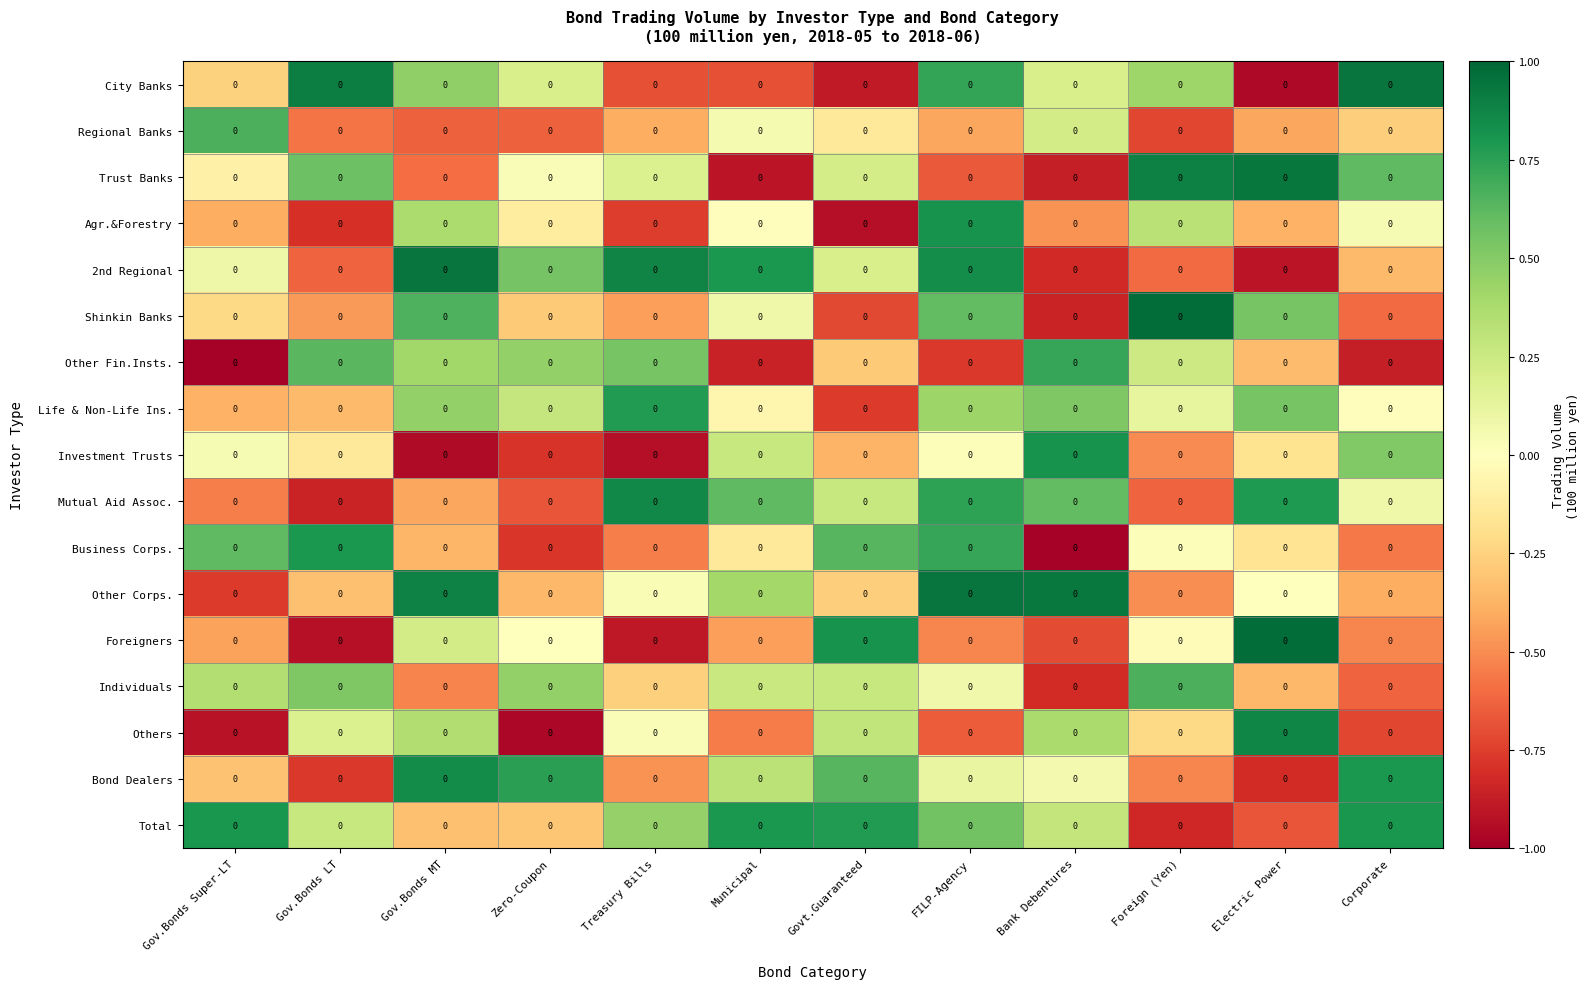

Rank the series by their maximum value, from lowest to highest.

Regional Banks, Individuals, Other Fin.Insts., Life & Non-Life Ins., Business Corps., Total, Investment Trusts, Agr.&Forestry, Bond Dealers, Mutual Aid Assoc., Others, Trust Banks, 2nd Regional, City Banks, Other Corps., Foreigners, Shinkin Banks